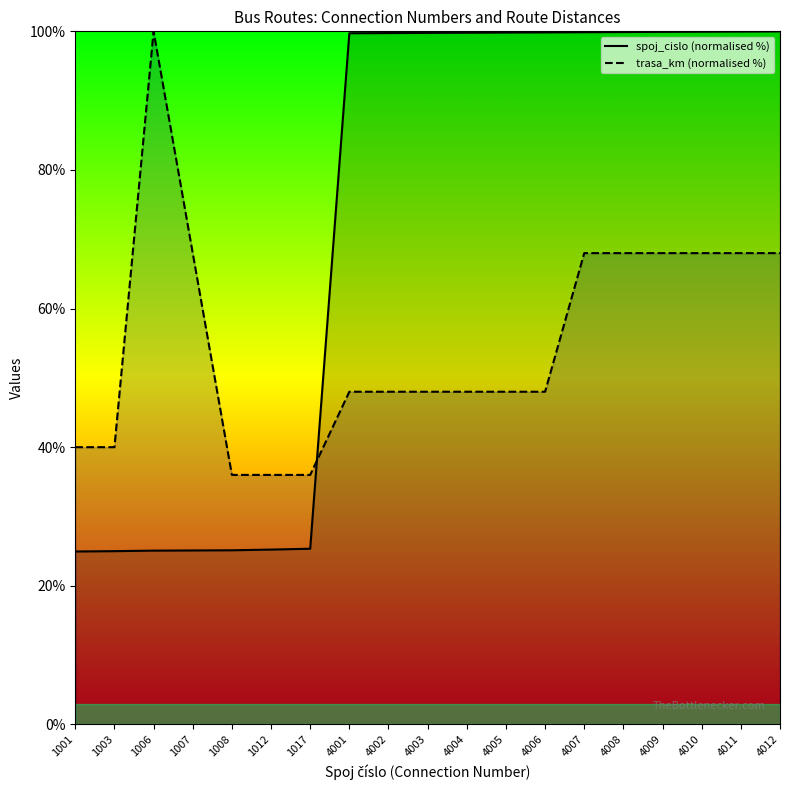

Which series has the largest total across all categories?

spoj_cislo (normalised %)